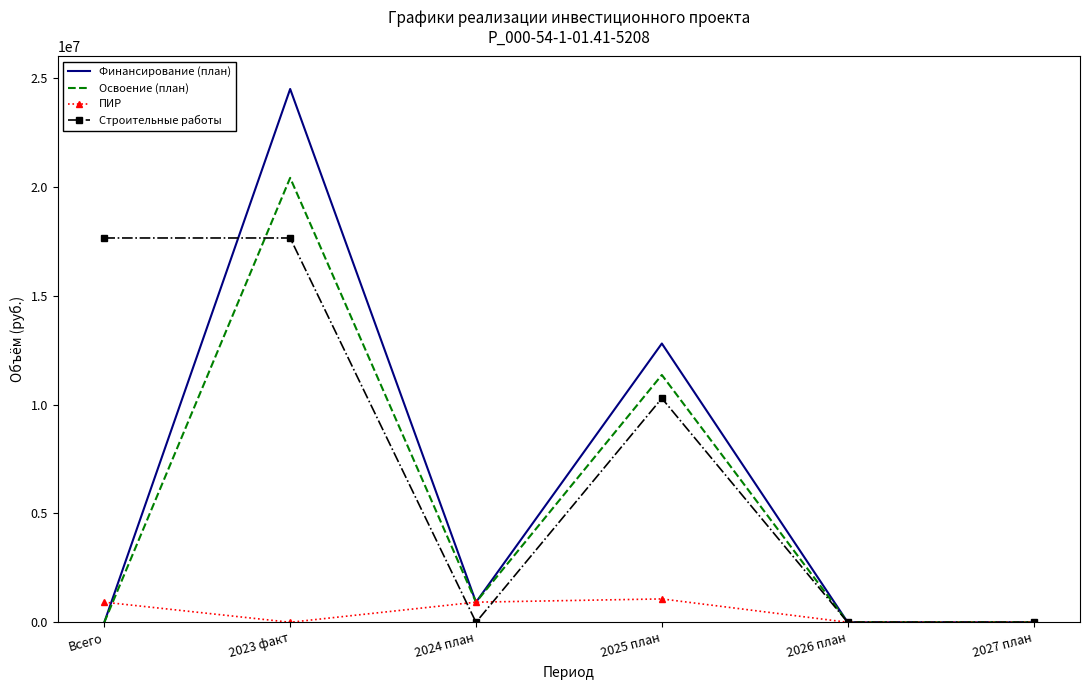

Reading left to right, what are all the values shown in this chart?

Финансирование (план): Всего=0	2023 факт=24507200	2024 план=923849	2025 план=12810275	2026 план=0	2027 план=0
Освоение (план): Всего=0	2023 факт=20422667	2024 план=923849	2025 план=11365703	2026 план=0	2027 план=0
ПИР: Всего=923849	2023 факт=0	2024 план=923849	2025 план=1073392	2026 план=0	2027 план=0
Строительные работы: Всего=17659822	2023 факт=17659822	2024 план=0	2025 план=10292311	2026 план=0	2027 план=0